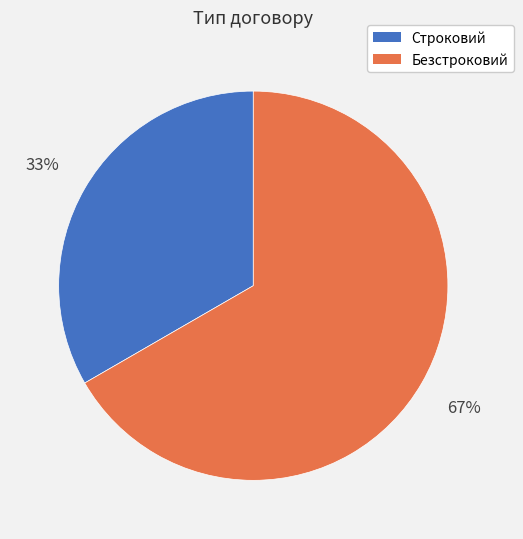

True or false: Безстроковий accounts for 75% of the total.

False